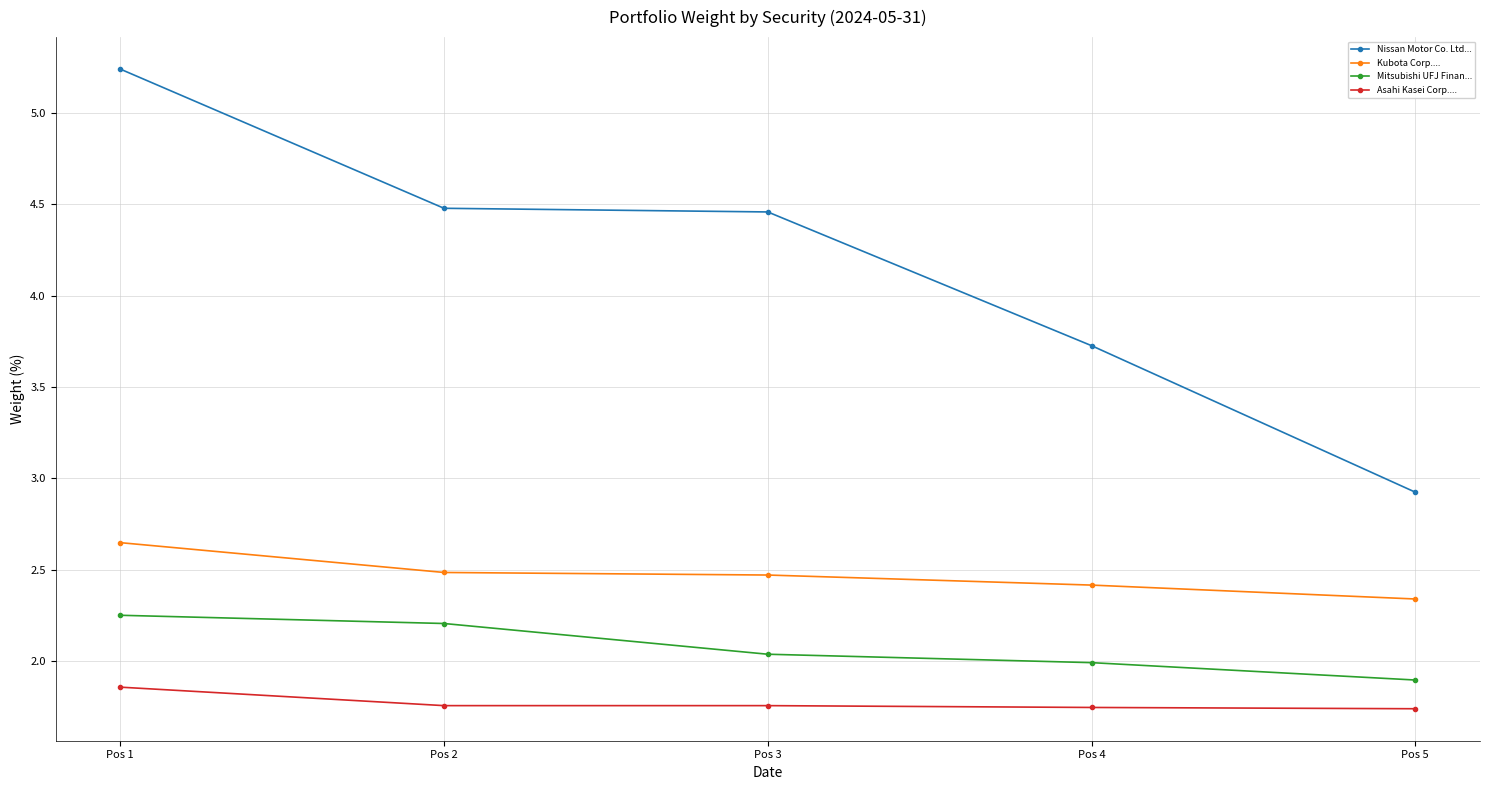

At which label is Mitsubishi UFJ Finan... closest to 2?

Pos 4